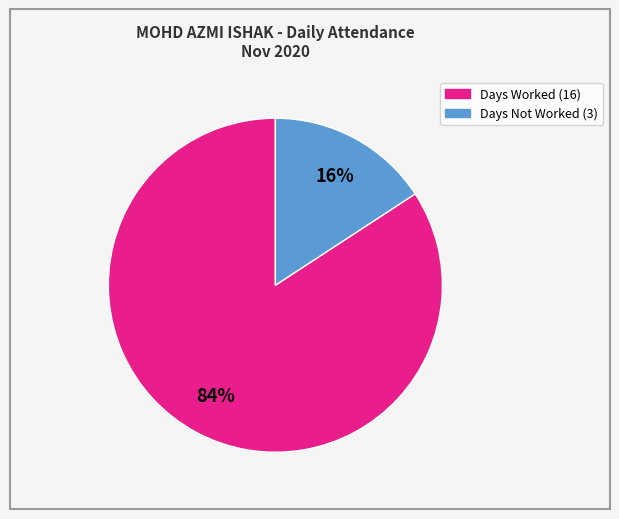

To the nearest percent, what is the difference between the largest and smallest slice percentages?

68%